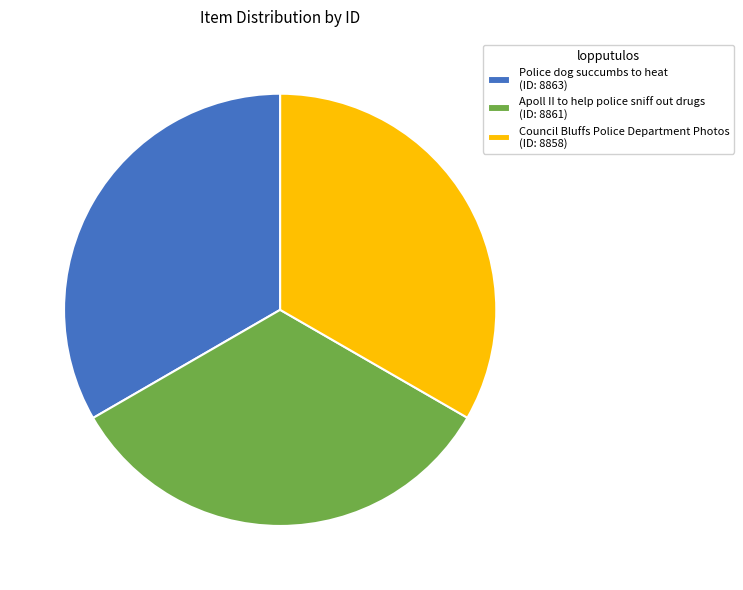

How many slices are in this pie chart?

3